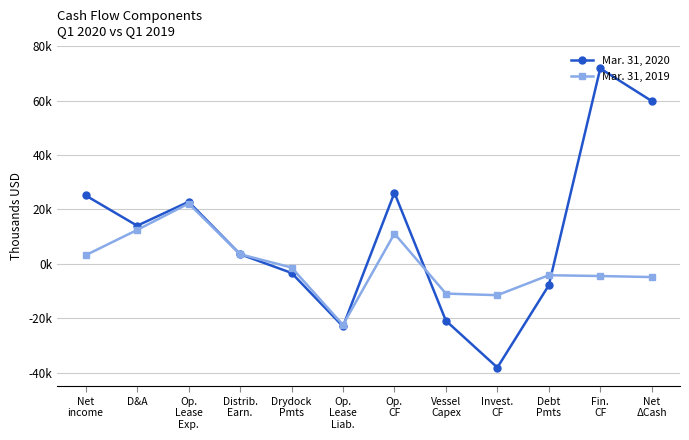

What is the label of the 9th point from the right?

Distrib.
Earn.